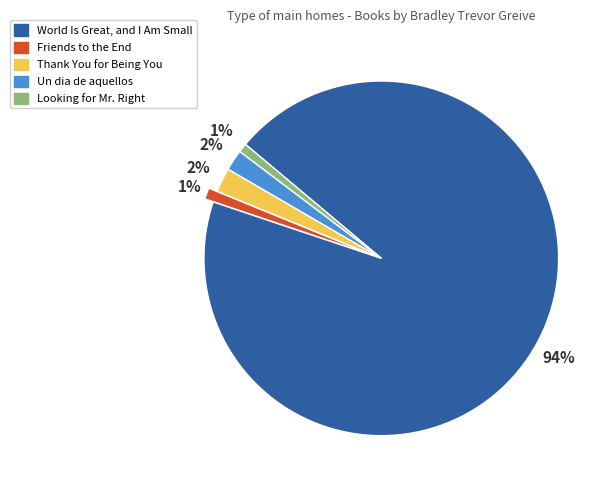

What percentage is the Friends to the End slice, to the nearest percent?

1%